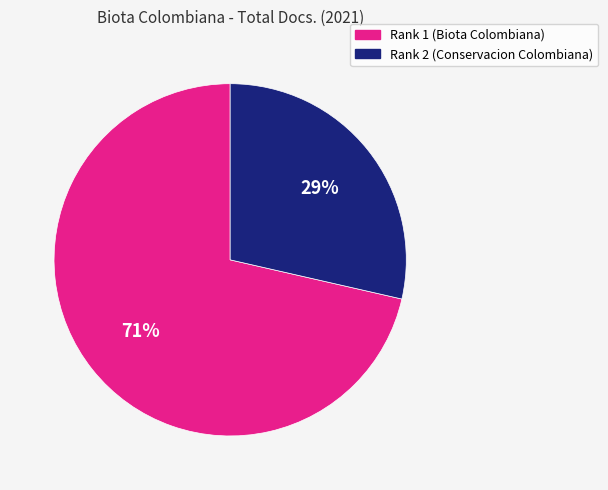

To the nearest percent, what is the average slice percentage?

50%